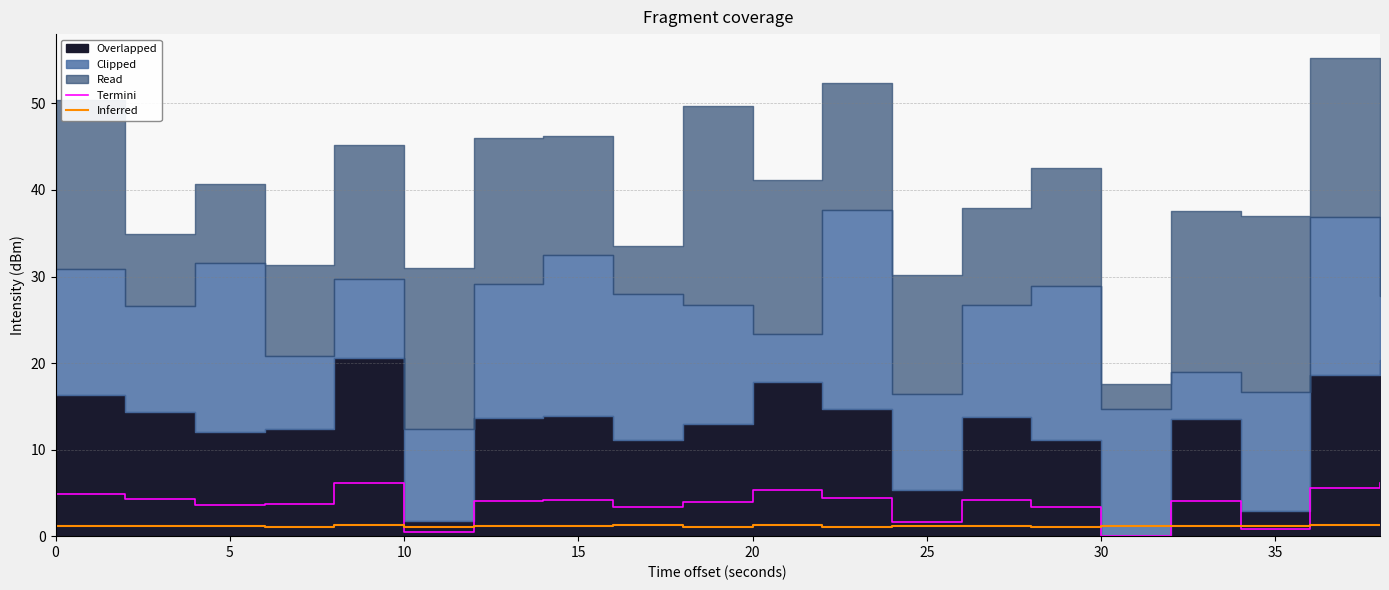

What is the highest value of the Inferred series?

1.3